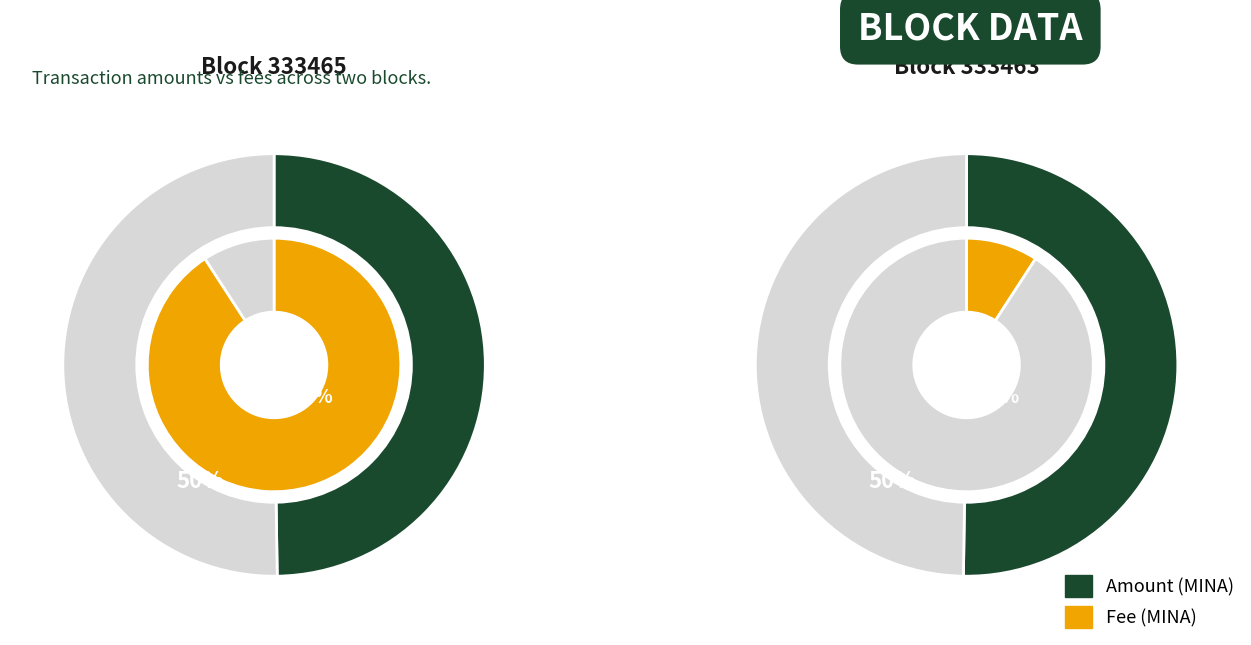

Is it true that 333465 is 58% of the pie?

False